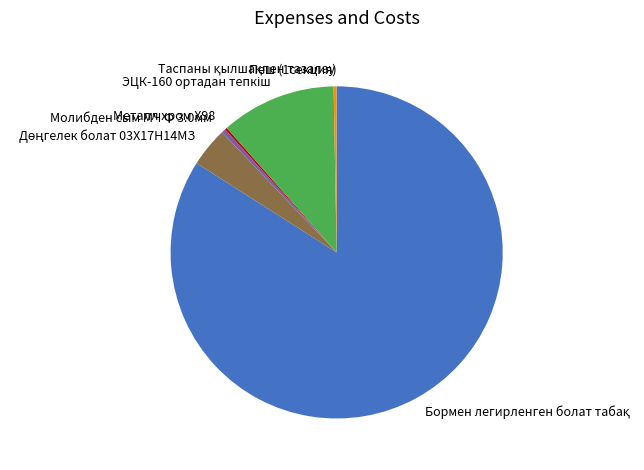

Does any single category account for the majority?

Yes